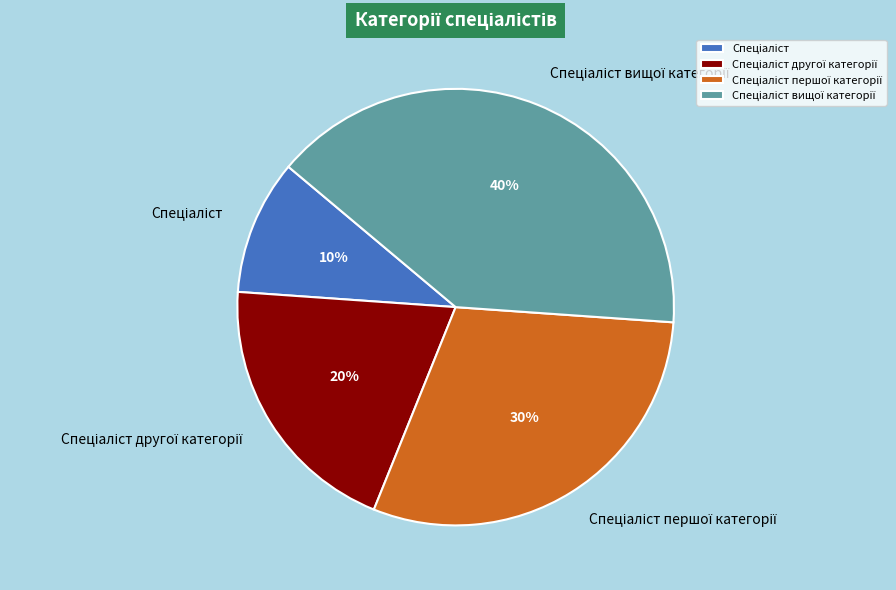

How many slices are in this pie chart?

4